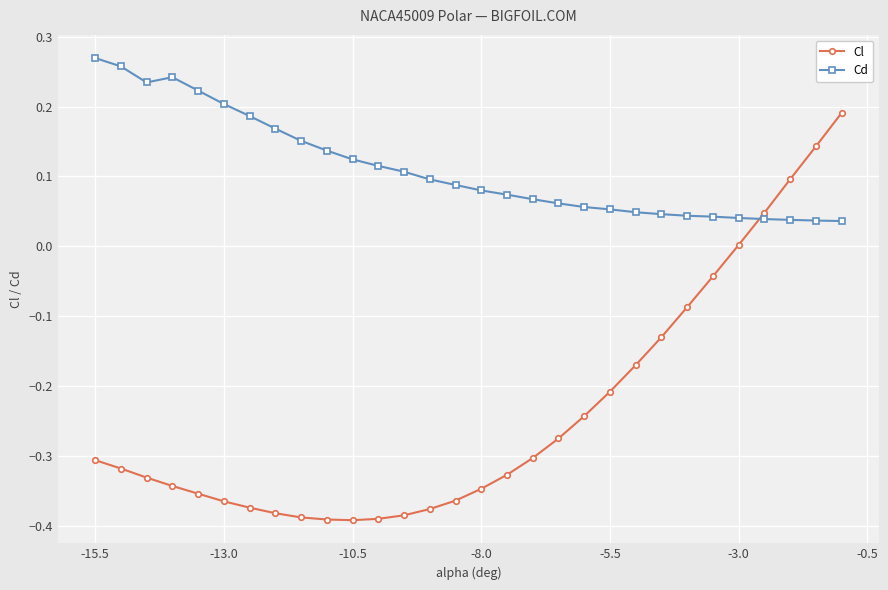

Rank the series by their average value, from lowest to highest.

Cl, Cd